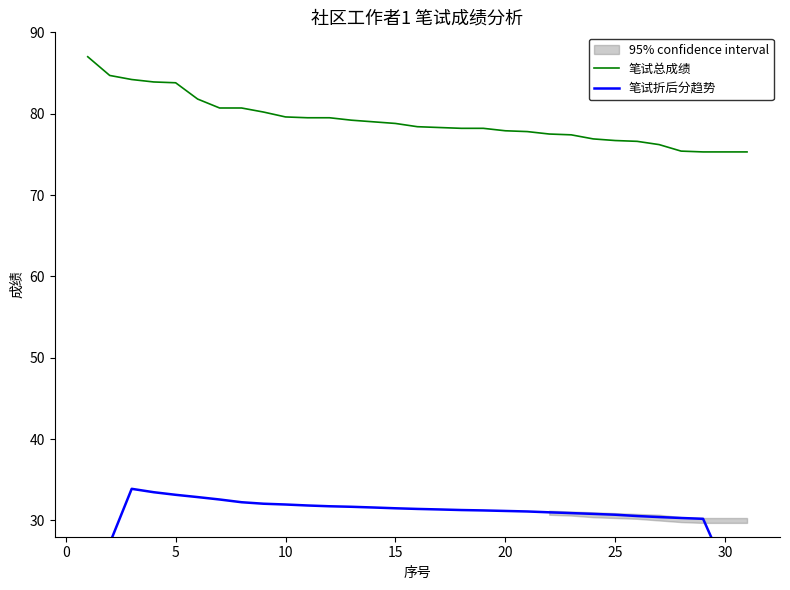

The 笔试总成绩 series shows 98.4 at 30. True or false?

False